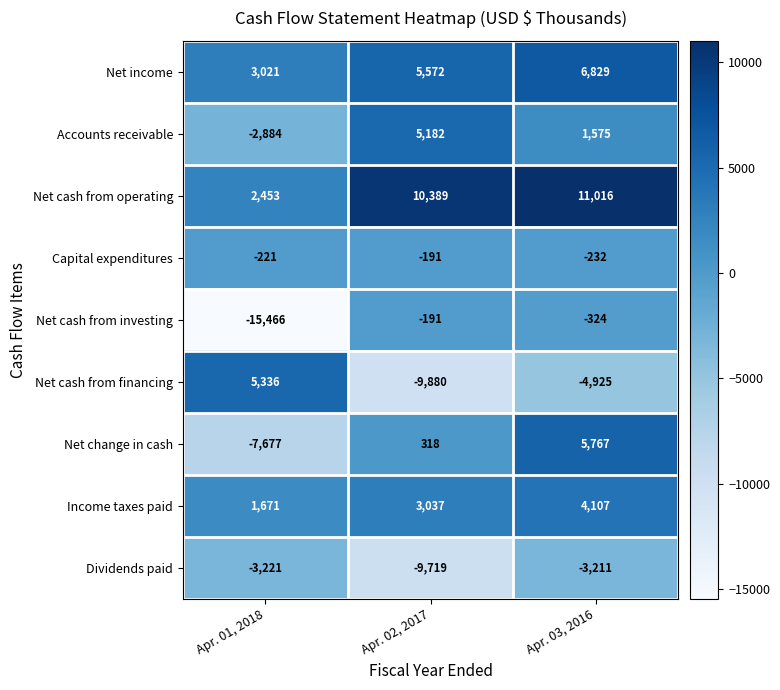

What is the difference between the maximum and minimum values in the Accounts receivable series?

8066